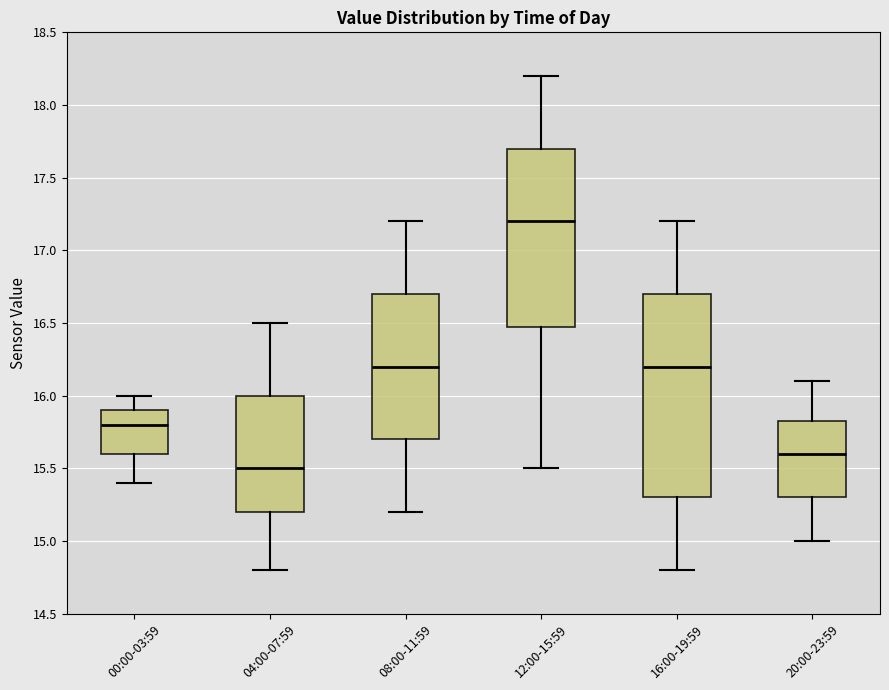

Reading left to right, read every box against the y-axis: the position of its median line, the range the box covers, and the ends of its whiskers. The values are not printed on the chart, so give them approximately, as read against the axis.

00:00-03:59: median 15.80, box 15.60 to 15.90, whiskers 15.40 to 16.00
04:00-07:59: median 15.50, box 15.20 to 16.00, whiskers 14.80 to 16.50
08:00-11:59: median 16.20, box 15.70 to 16.70, whiskers 15.20 to 17.20
12:00-15:59: median 17.20, box 16.50 to 17.70, whiskers 15.50 to 18.20
16:00-19:59: median 16.20, box 15.30 to 16.70, whiskers 14.80 to 17.20
20:00-23:59: median 15.60, box 15.30 to 15.85, whiskers 15.00 to 16.10